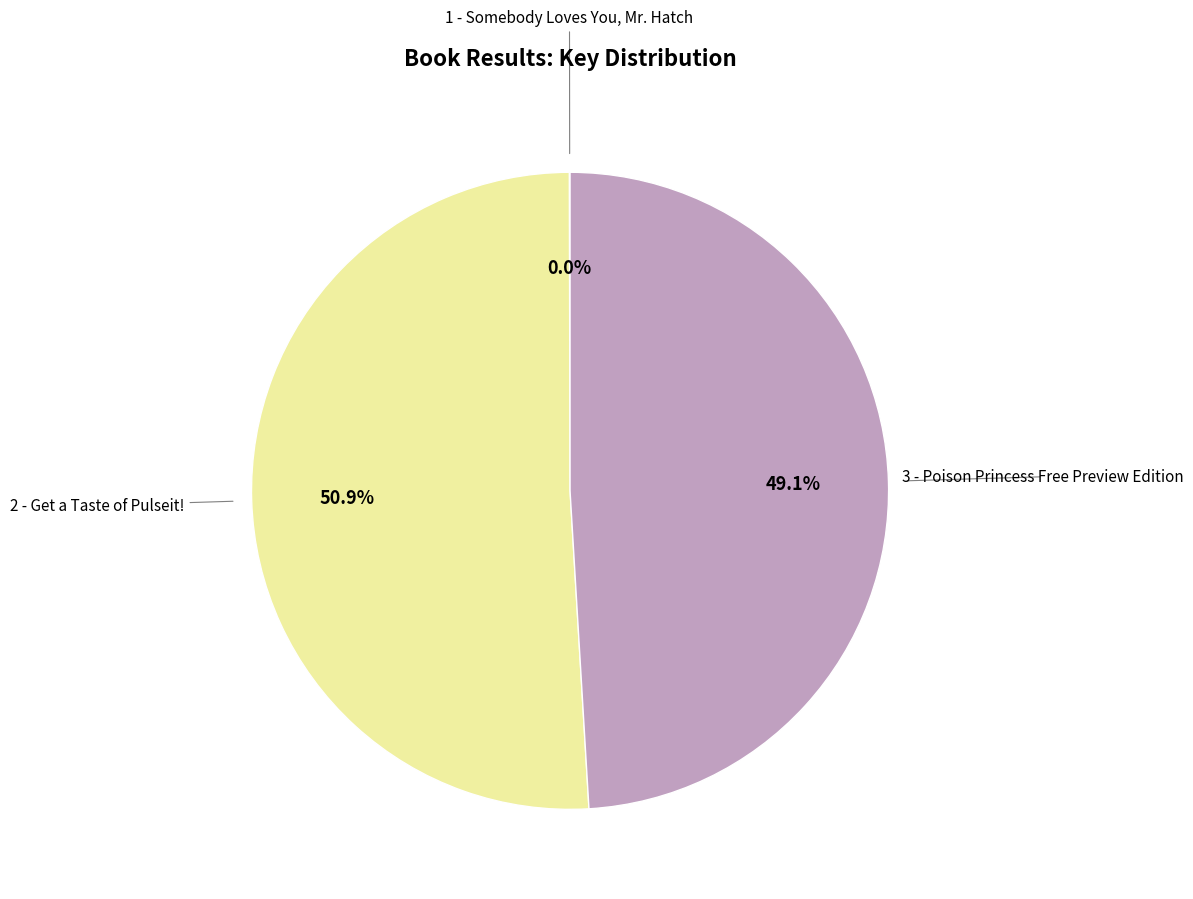

Is there any slice that represents more than half of the pie?

Yes